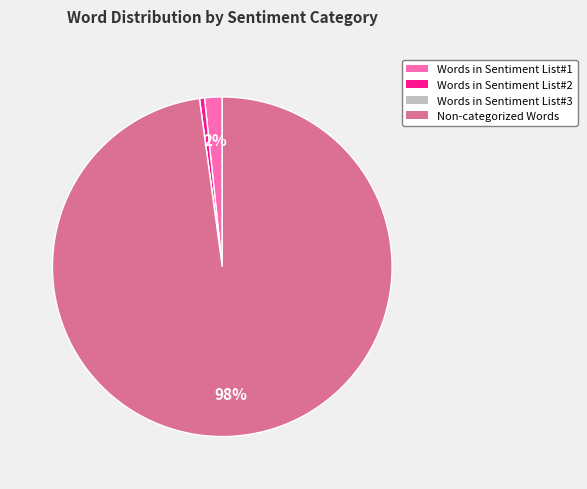

True or false: Words in Sentiment List#1 accounts for 2% of the total.

True